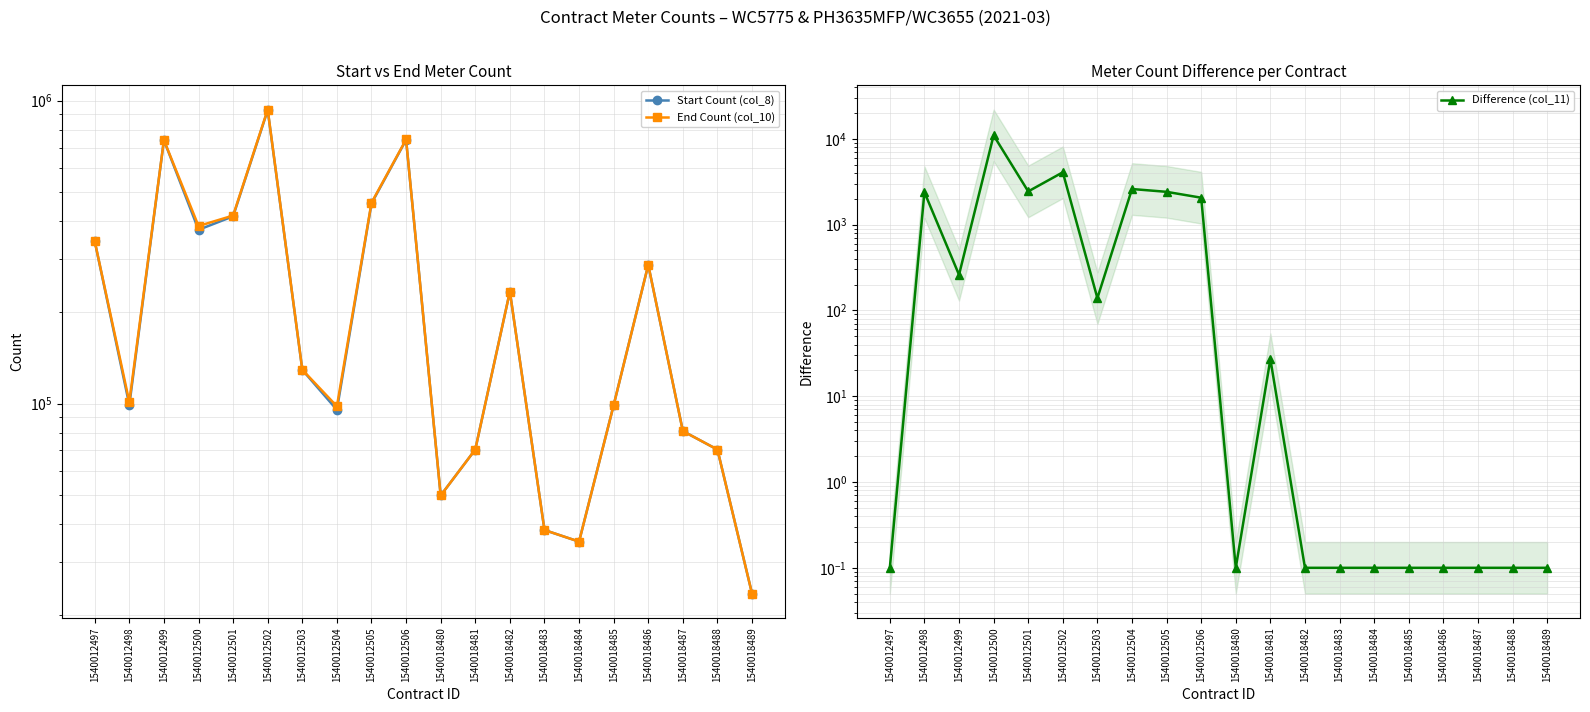

How many data points in End Count (col_10) are above 129277?

9